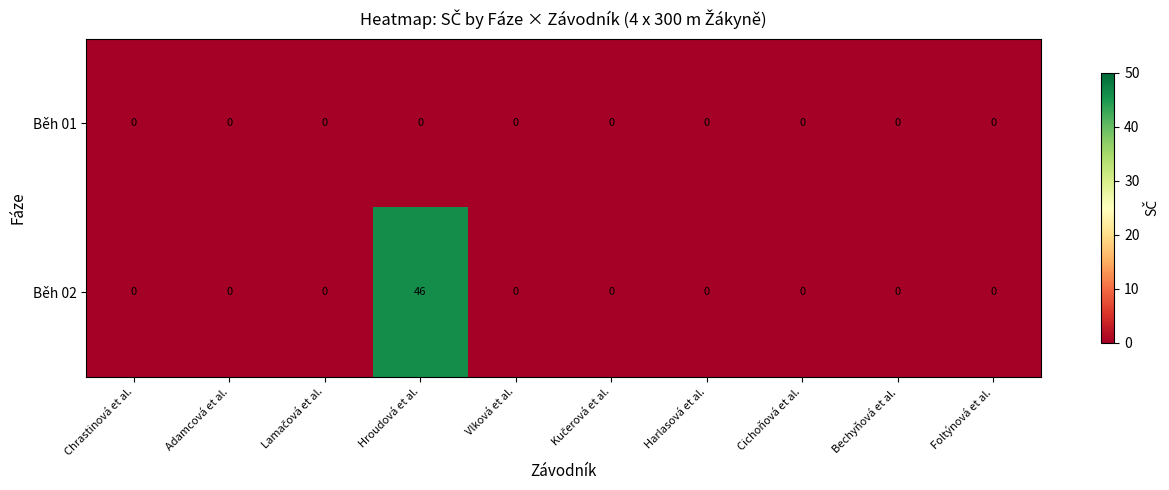

Which series has the largest total across all categories?

Běh 02